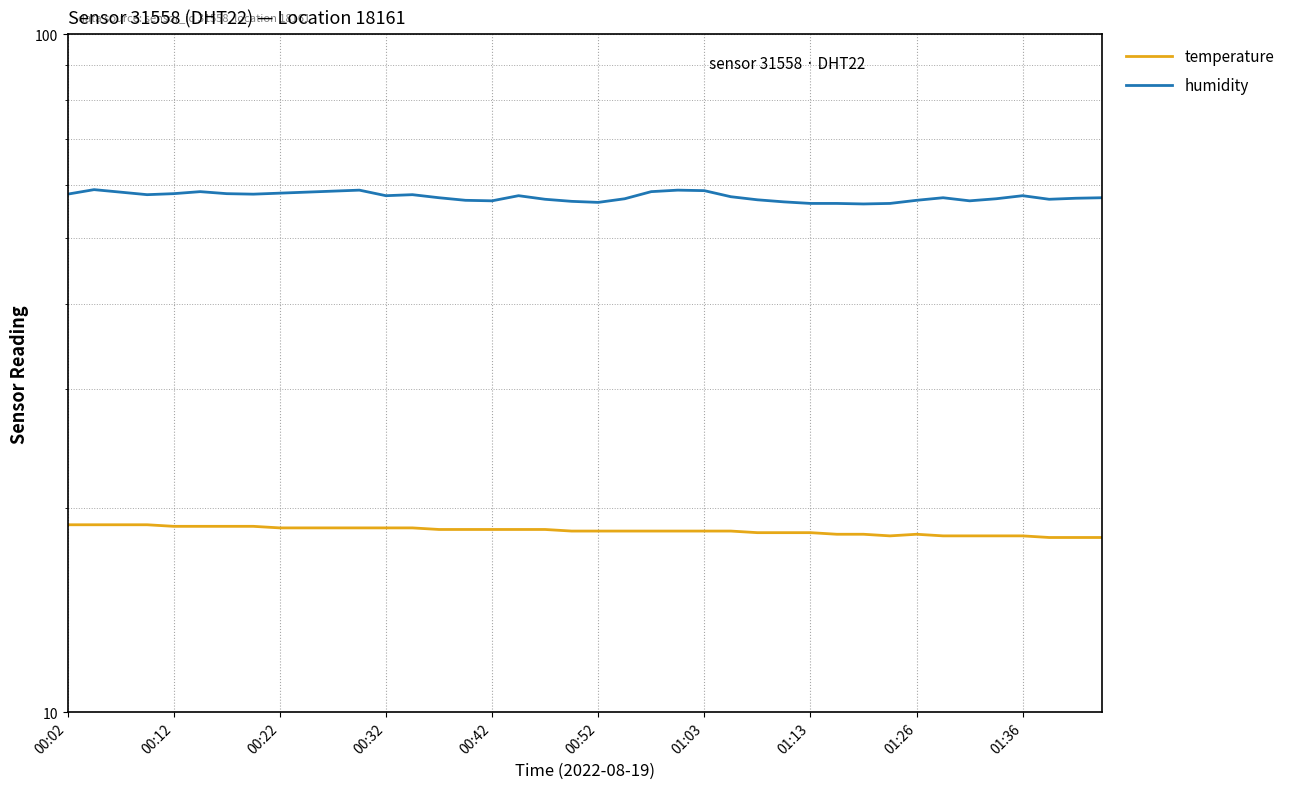

At how many categories does at least one series exceed 43?

40